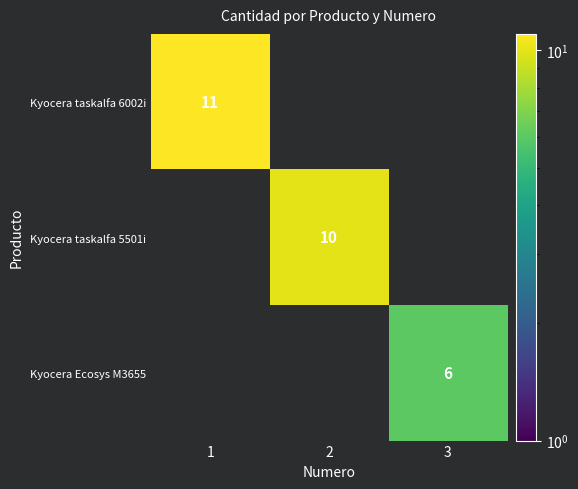

How many data points does each series have?

3